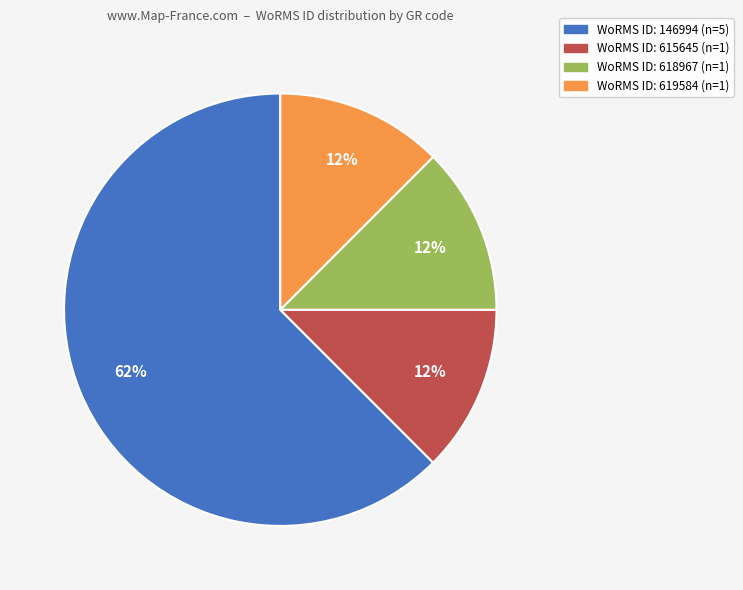

Is there a majority slice in this chart?

Yes